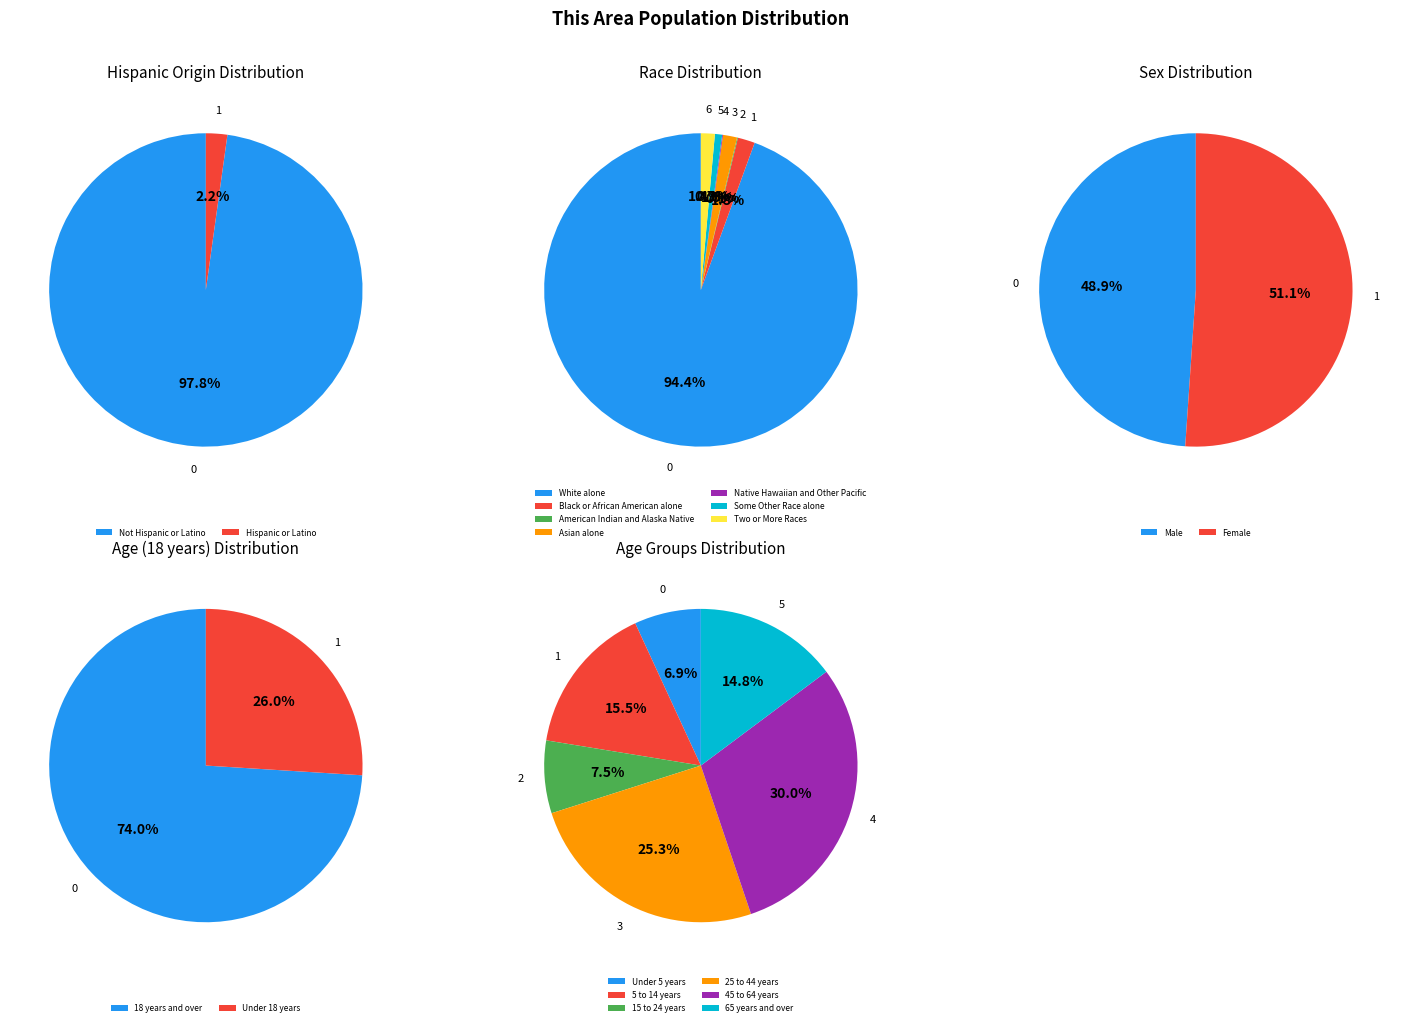

Which category has the smallest portion of the pie?

American Indian and Alaska Native